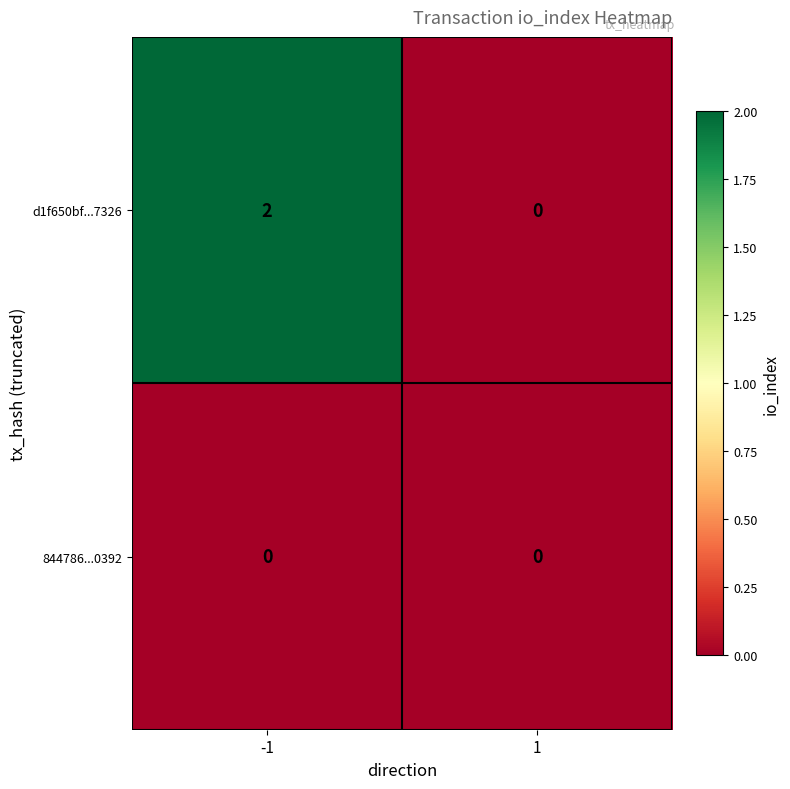

What is the spread (max minus min) of values at -1?

2